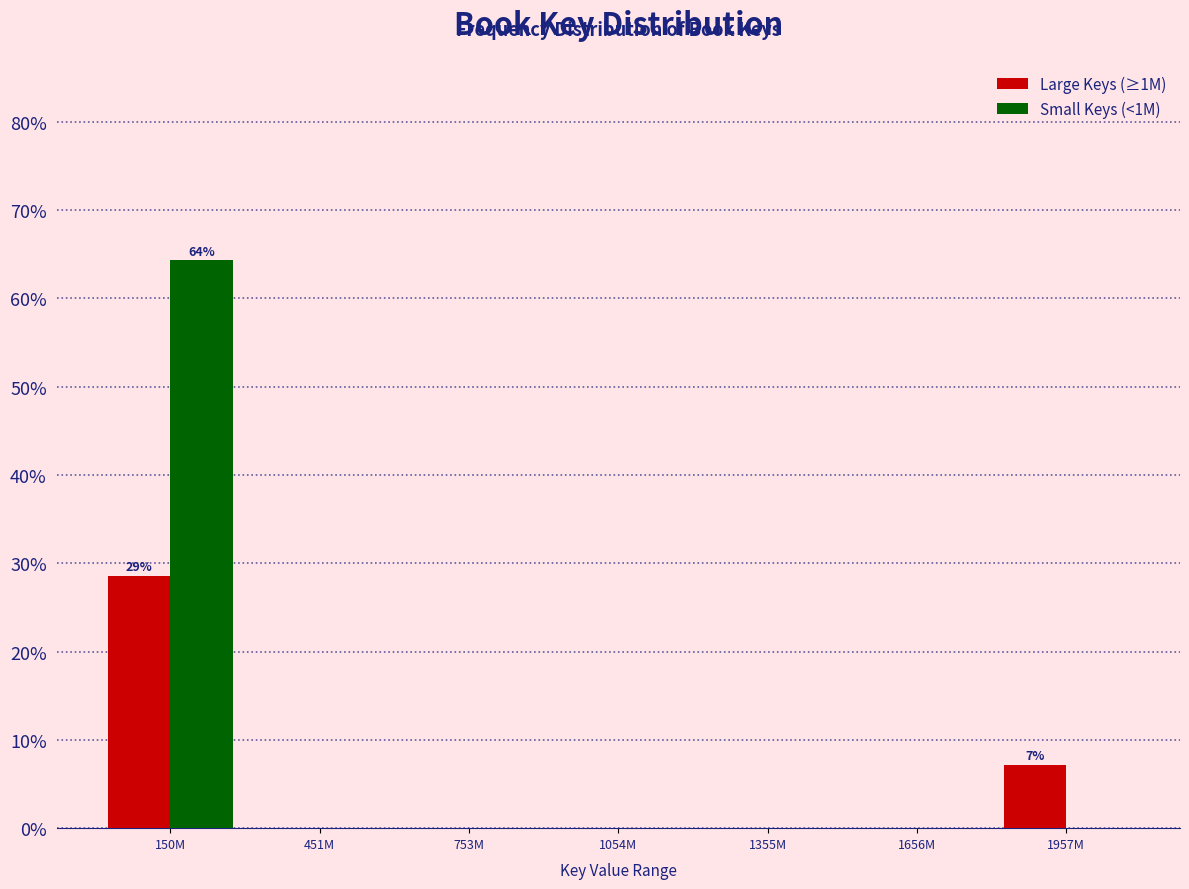

Reading left to right, transcribe all the data shown in this chart.

Large Keys (≥1M): 150M=28.6	451M=0.0	753M=0.0	1054M=0.0	1355M=0.0	1656M=0.0	1957M=7.1
Small Keys (<1M): 150M=64.3	451M=0.0	753M=0.0	1054M=0.0	1355M=0.0	1656M=0.0	1957M=0.0